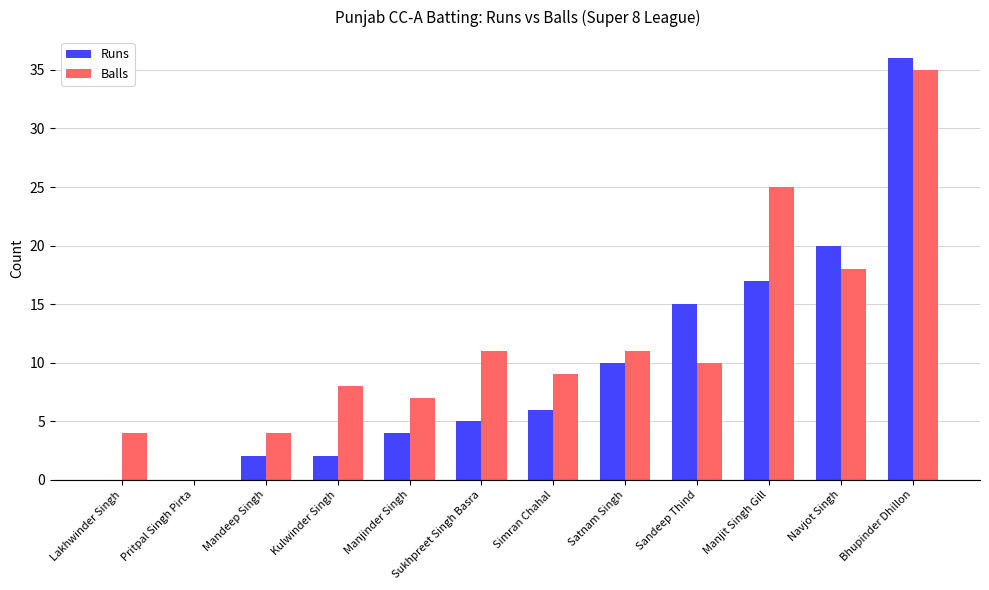

Reading right to left, what are all the values shown in this chart?

Runs: 36	20	17	15	10	6	5	4	2	2	0	0
Balls: 35	18	25	10	11	9	11	7	8	4	0	4